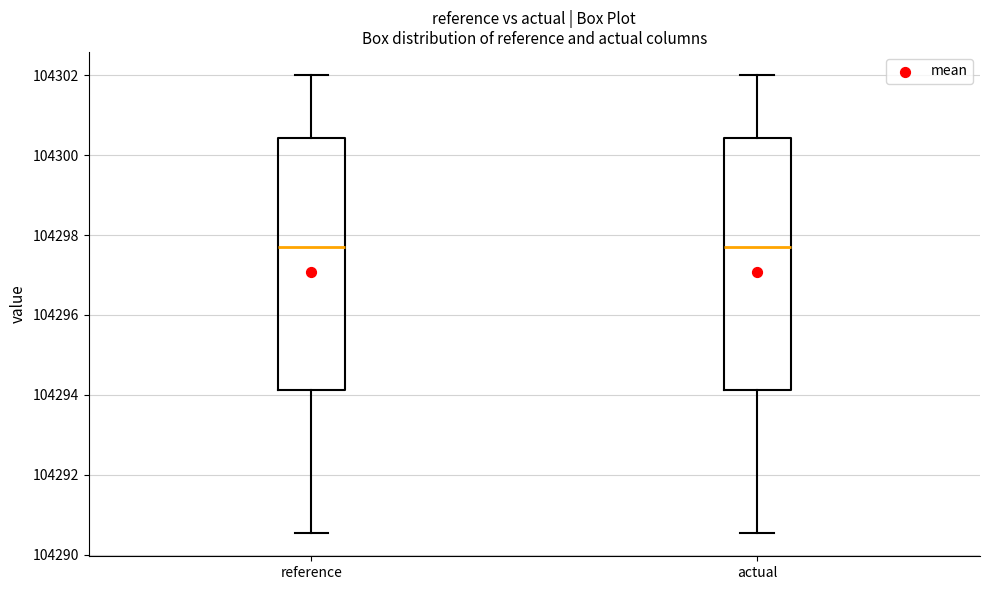

Where does the median line of the box for reference sit on the y-axis? The values are not printed on the chart, so give them approximately, as read against the axis.

104297.8